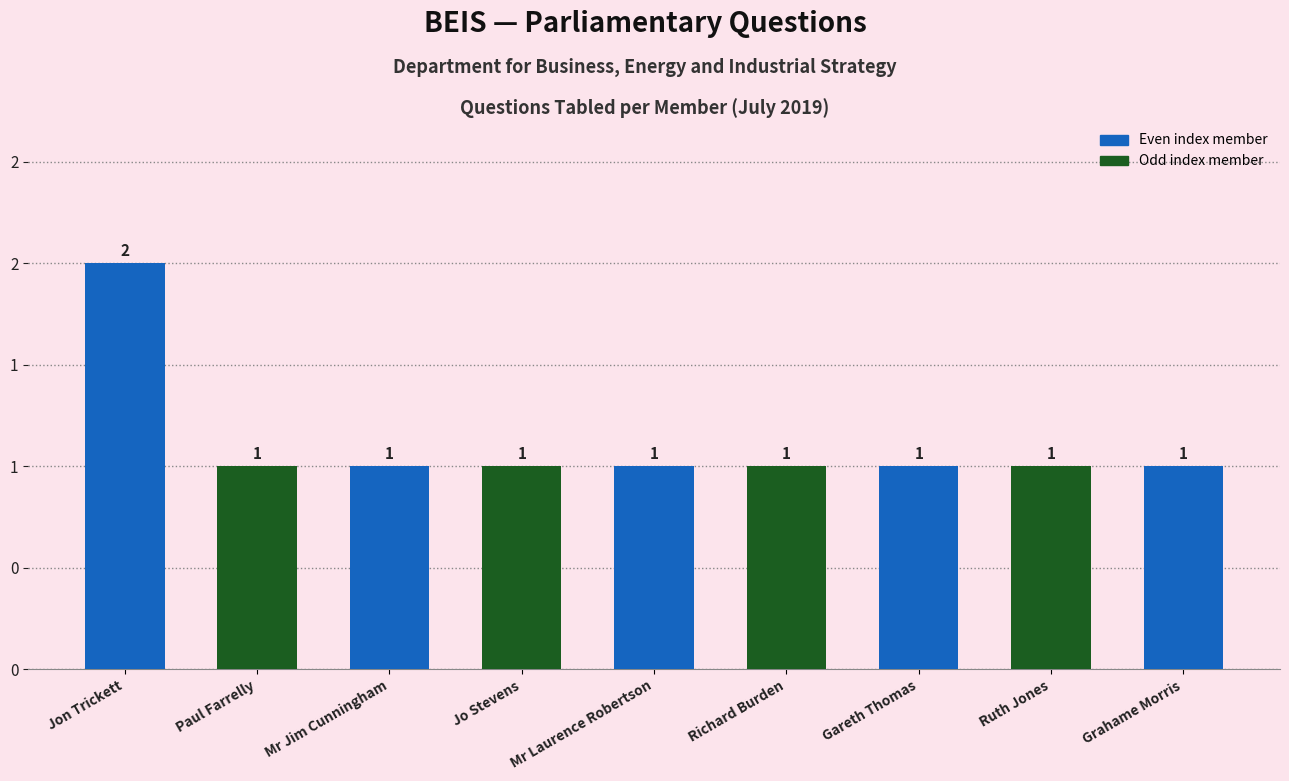

How many bars are there in total?

9